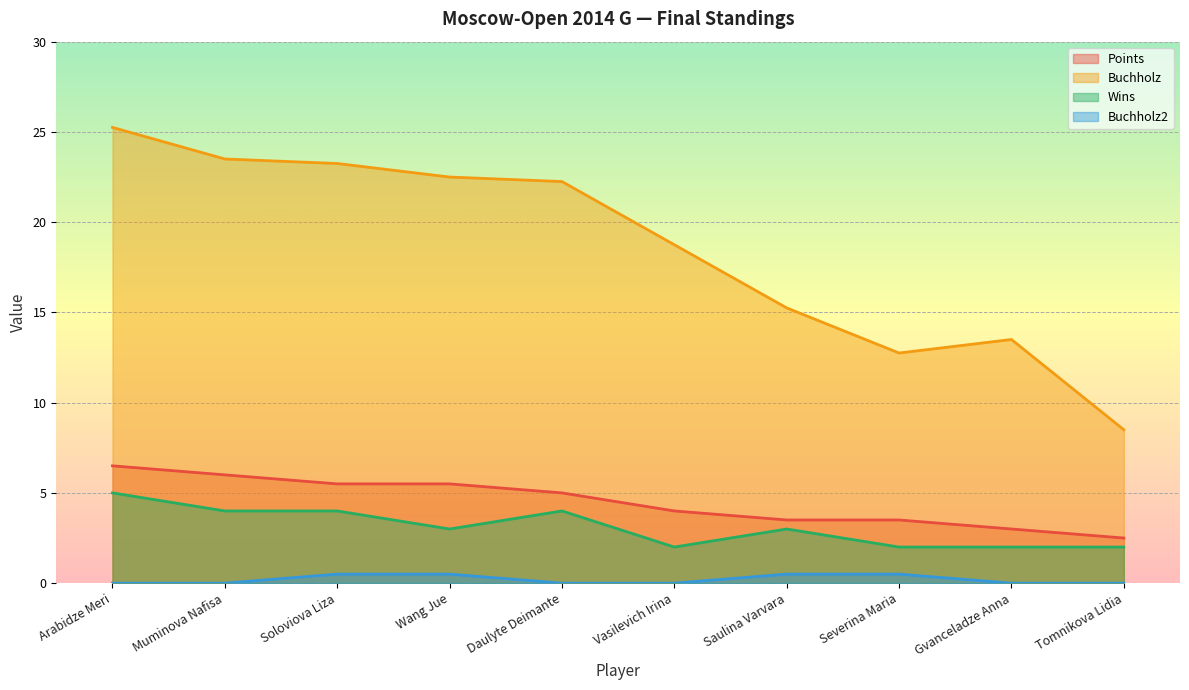

At which category does Wins reach its first local valley?

Wang Jue